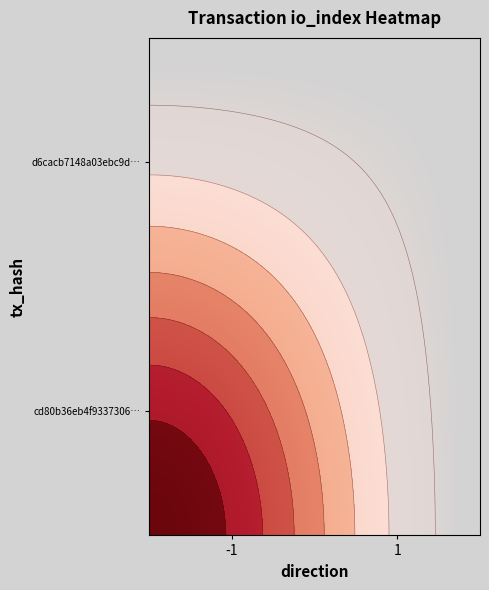

At how many categories does at least one series exceed 0?

1